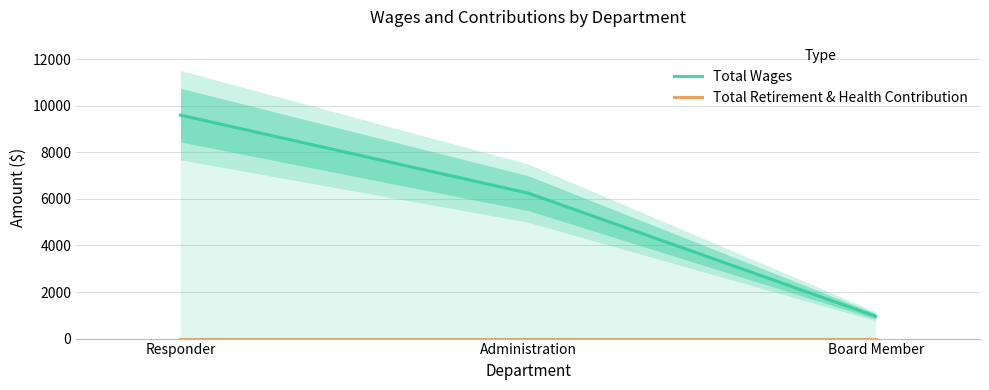

Rank the categories by Total Retirement & Health Contribution value from highest to lowest.

Responder, Administration, Board Member